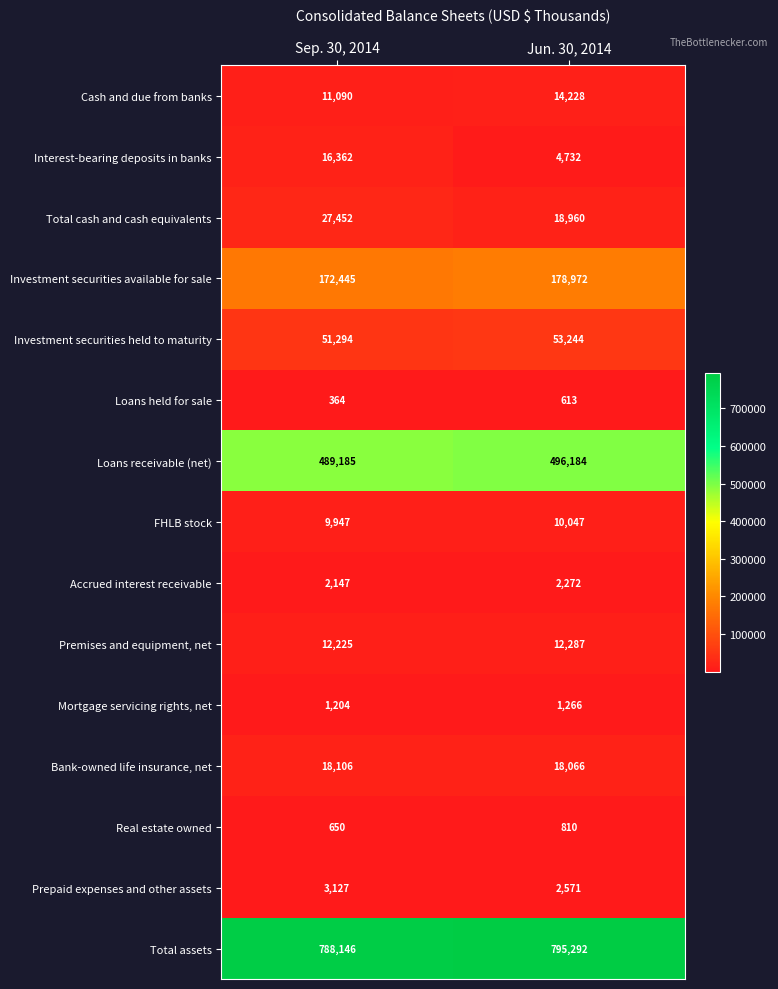

Count the number of categories in the chart.

2